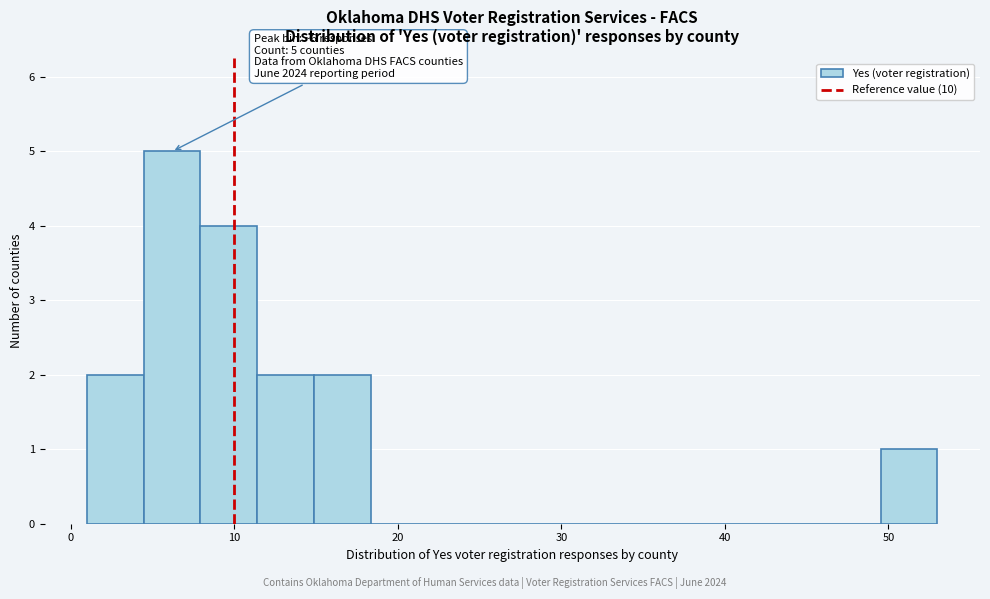

Read against the x-axis, roughly where is the centre of the tallest bar?

6